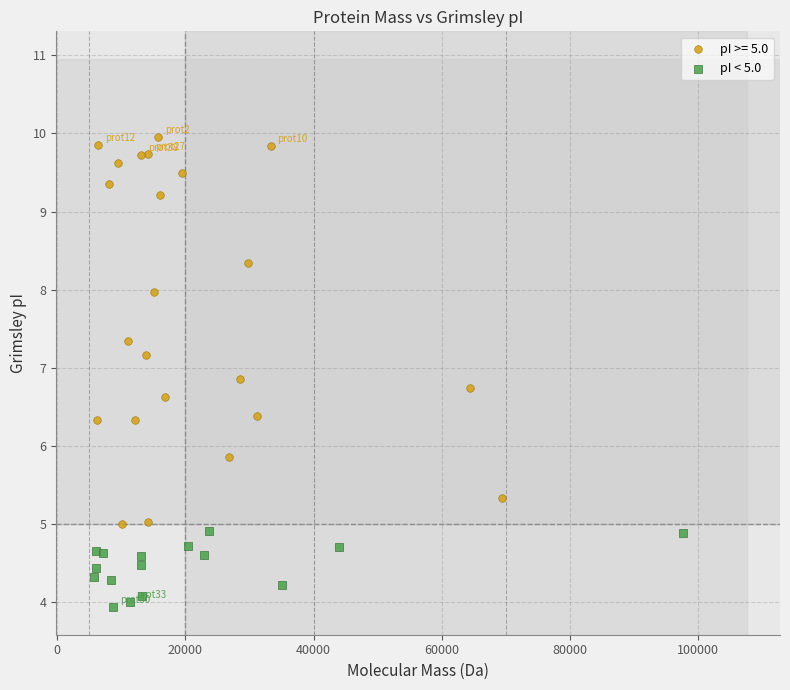

Which series has the largest Y range (max minus min)?

pI >= 5.0